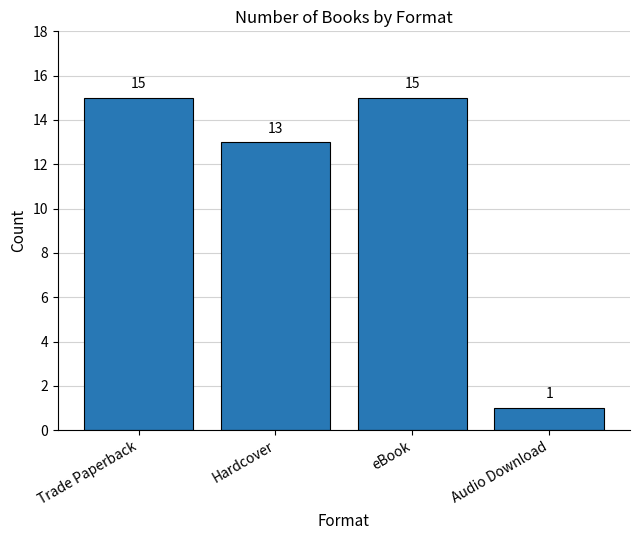

True or false: the data shows 13 at Hardcover.

True